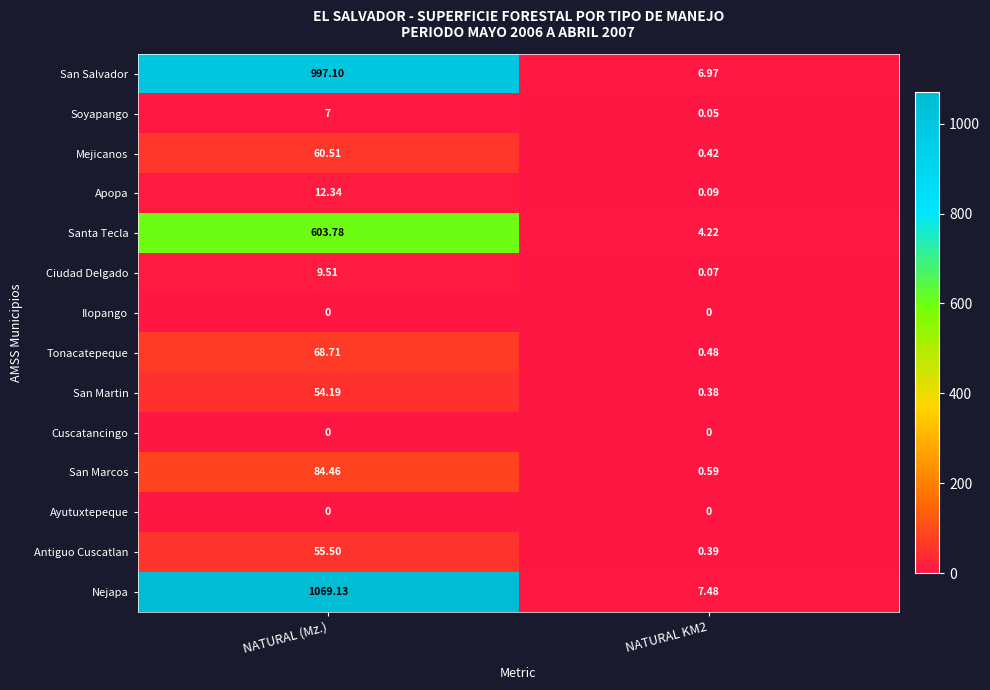

Is the value of Ciudad Delgado at NATURAL (Mz.) greater than the value of Ayutuxtepeque at NATURAL (Mz.)?

Yes